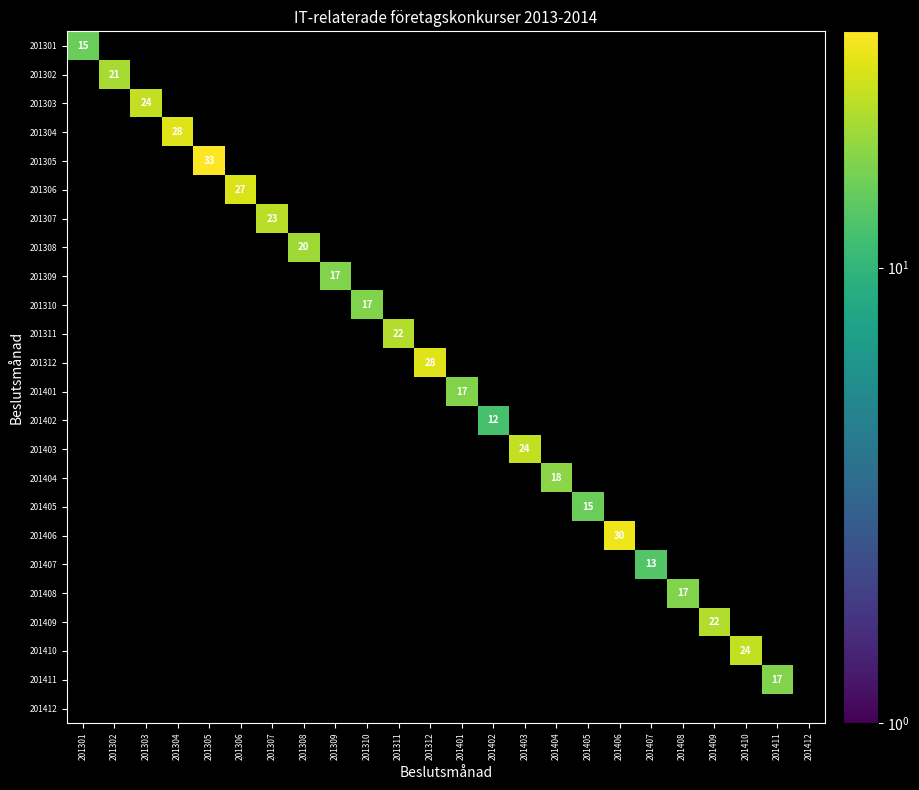

How many categories are shown in the chart?

24